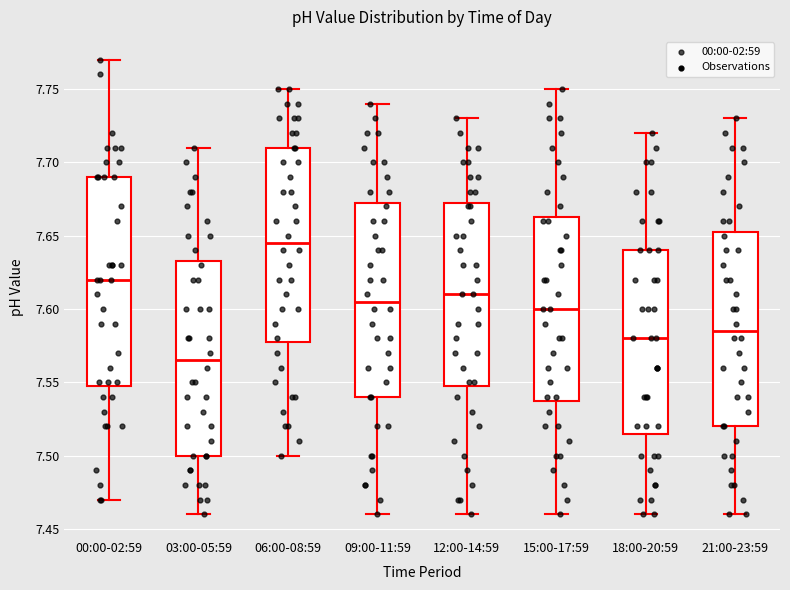

Reading left to right, transcribe this box plot: for each box, give where its median line is, the range the box spans, and where its two whiskers end, as read against the y-axis. The values are not printed on the chart, so give them approximately, as read against the axis.

00:00-02:59: median 7.620, box 7.550 to 7.690, whiskers 7.470 to 7.770
03:00-05:59: median 7.565, box 7.500 to 7.635, whiskers 7.460 to 7.710
06:00-08:59: median 7.645, box 7.580 to 7.710, whiskers 7.500 to 7.750
09:00-11:59: median 7.605, box 7.540 to 7.675, whiskers 7.460 to 7.740
12:00-14:59: median 7.610, box 7.550 to 7.675, whiskers 7.460 to 7.730
15:00-17:59: median 7.600, box 7.540 to 7.665, whiskers 7.460 to 7.750
18:00-20:59: median 7.580, box 7.515 to 7.640, whiskers 7.460 to 7.720
21:00-23:59: median 7.585, box 7.520 to 7.655, whiskers 7.460 to 7.730